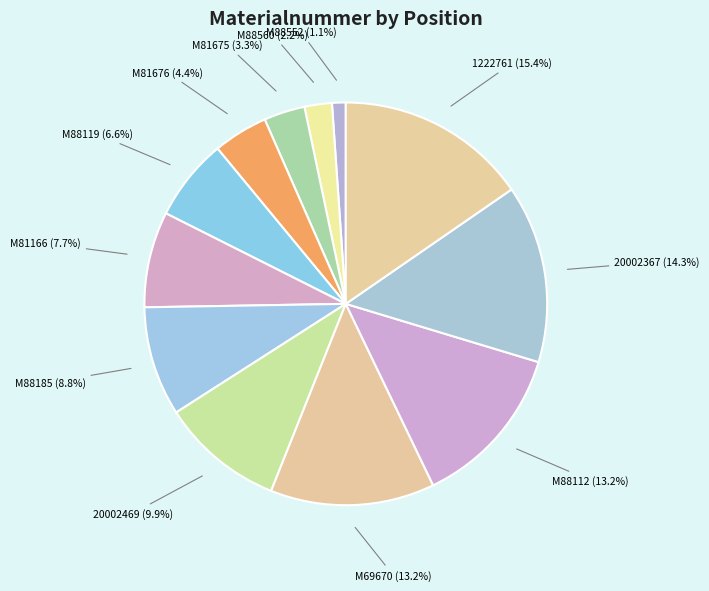

Does M81676 account for over 50% of the chart?

No